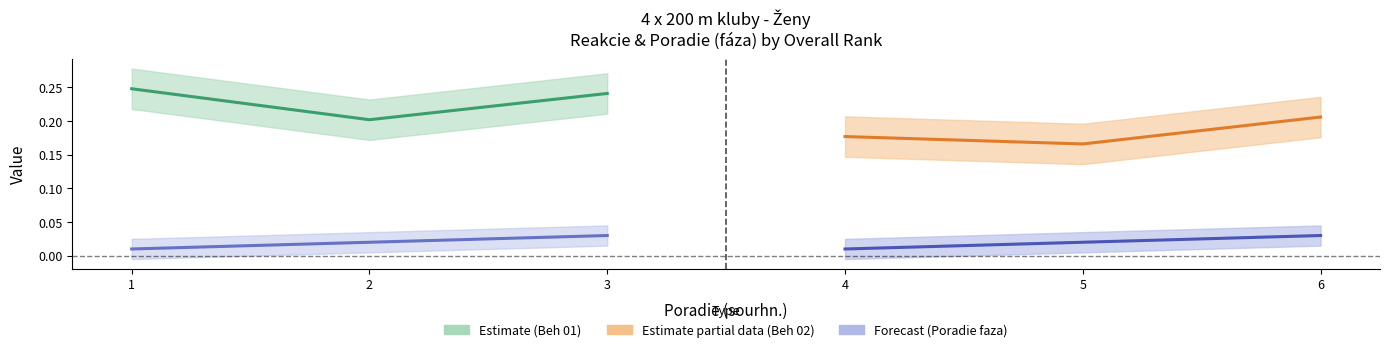

At which category does the chart reach its peak across all series?

1